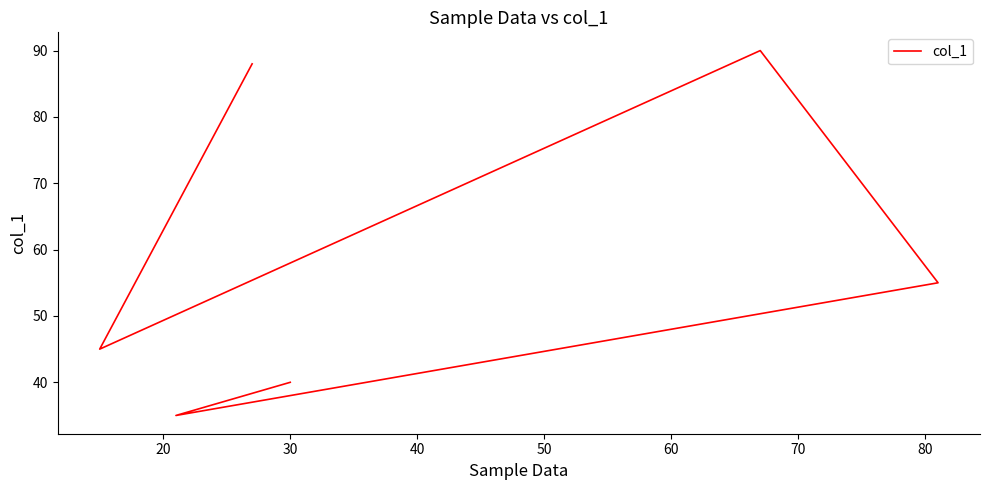

What is the average value?

59